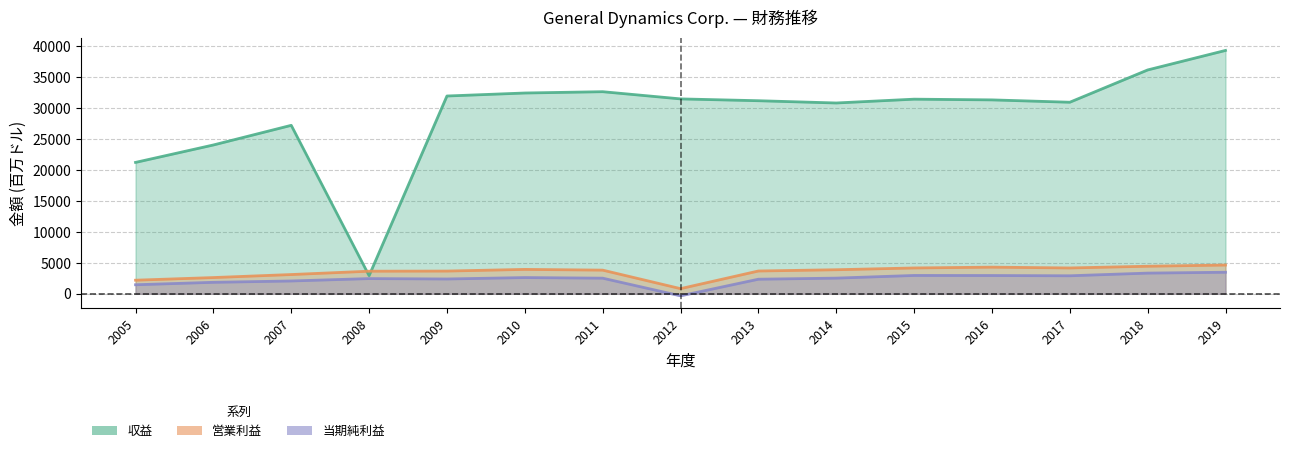

What is the difference between the maximum and minimum values in the 当期純利益 series?

3816